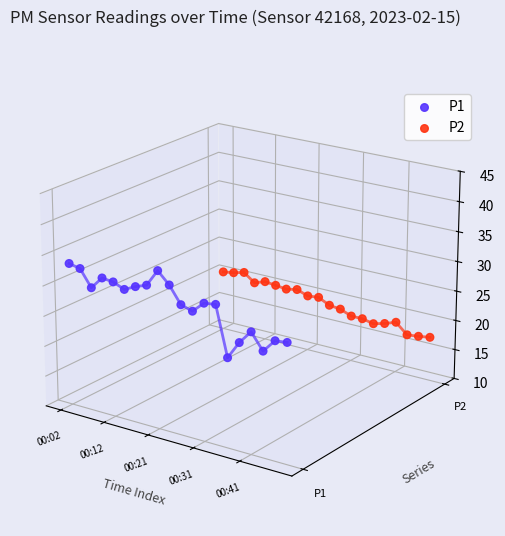

What are all the series names shown in the legend?

P1, P2